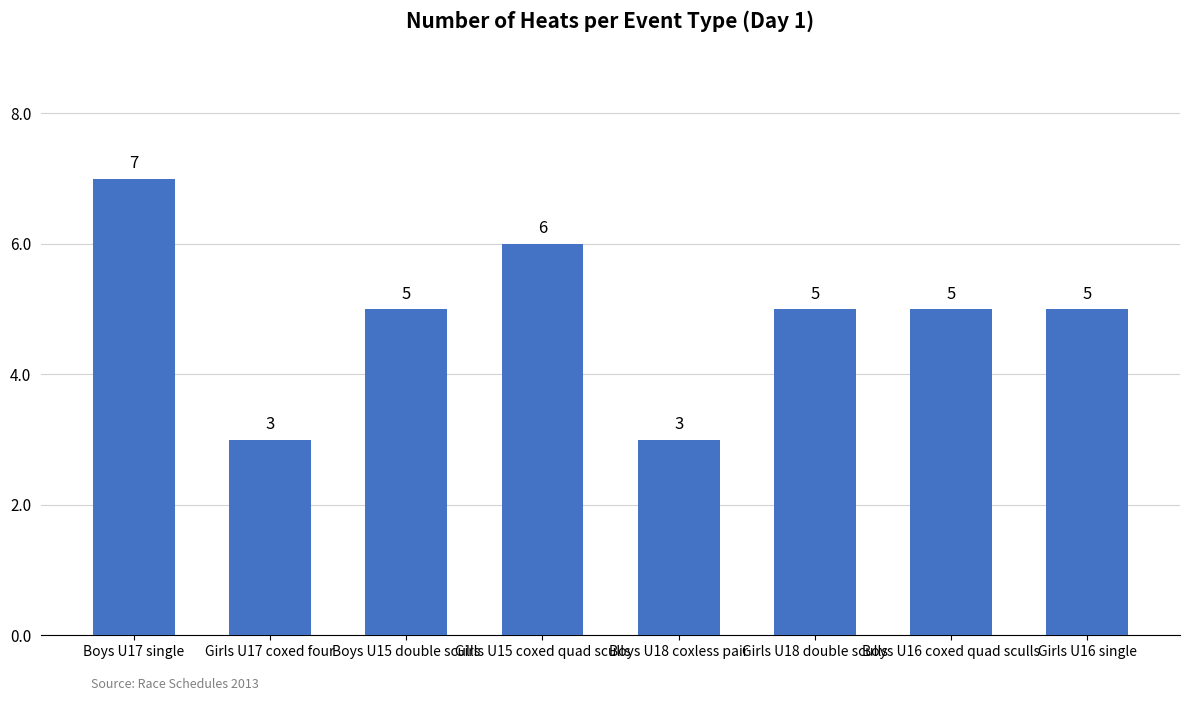

Reading left to right, extract all data points from this chart.

7	3	5	6	3	5	5	5